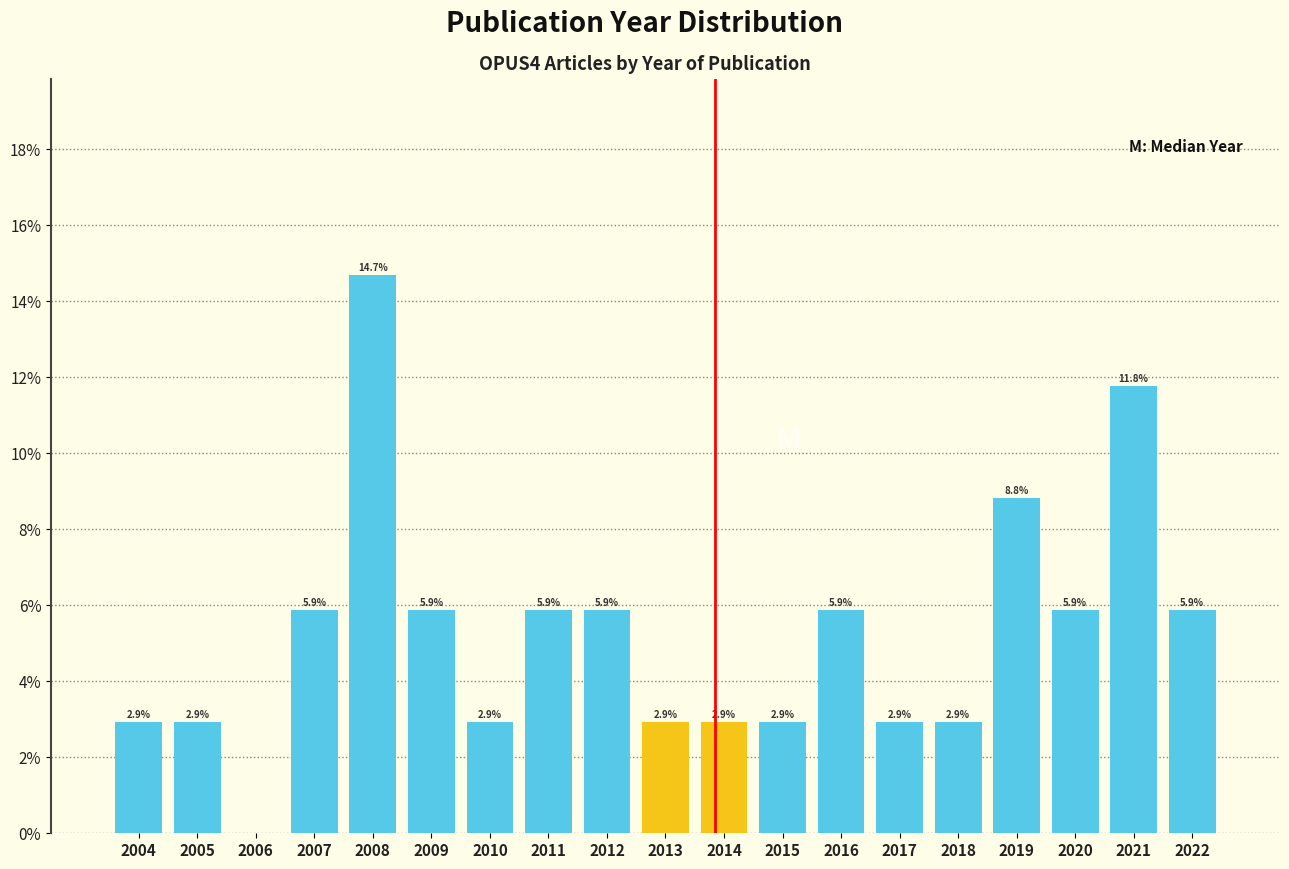

Are the bars horizontal?

No